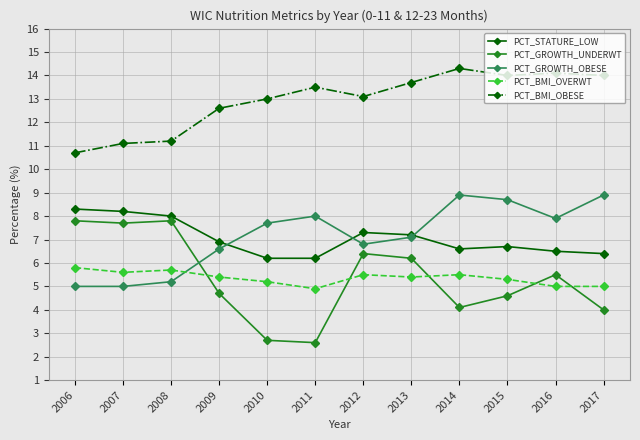

Read the PCT_BMI_OBESE value at 2010.

13.0